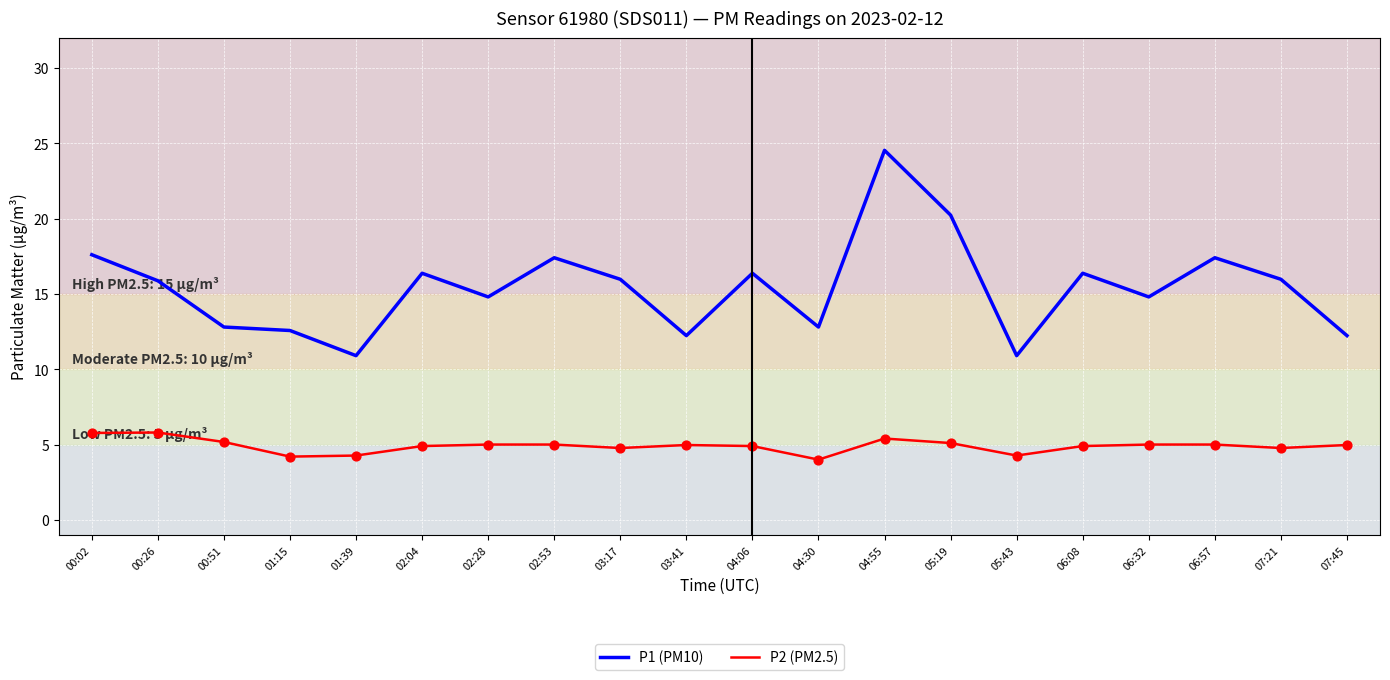

Is the value of P1 (PM10) at 04:06 greater than the value of P2 (PM2.5) at 05:43?

Yes